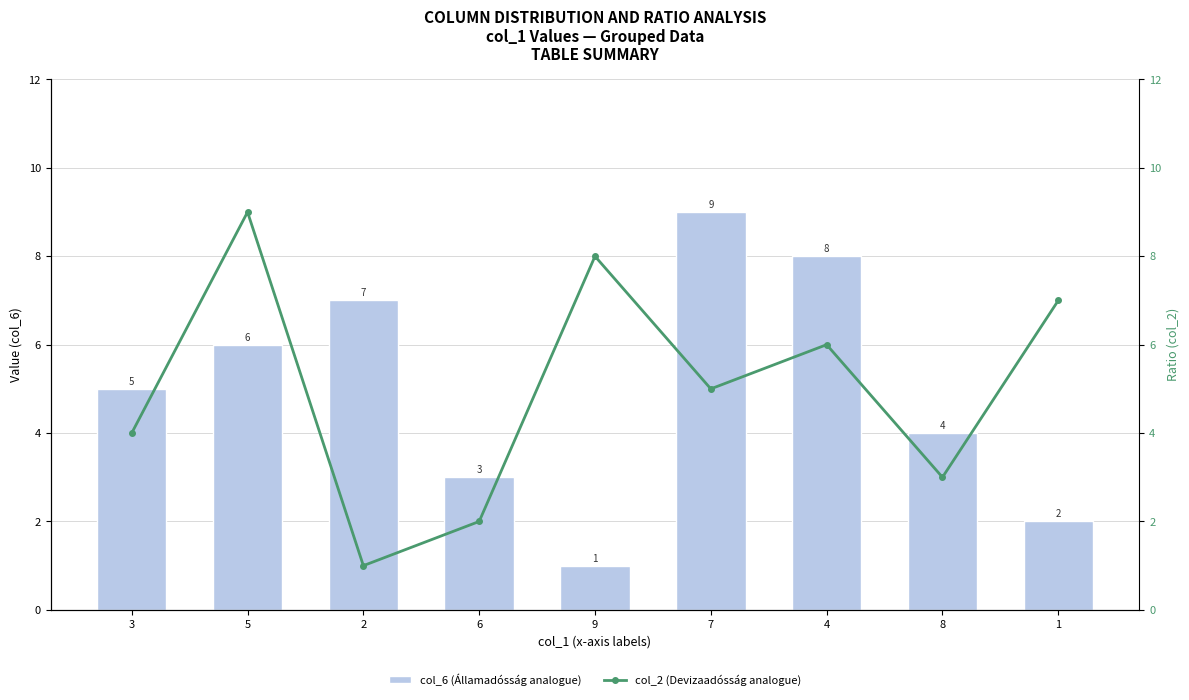

Reading left to right, list all the values displayed in this chart.

col_6 (Államadósság analogue): 3=5	5=6	2=7	6=3	9=1	7=9	4=8	8=4	1=2
col_2 (Devizaadósság analogue): 3=4	5=9	2=1	6=2	9=8	7=5	4=6	8=3	1=7